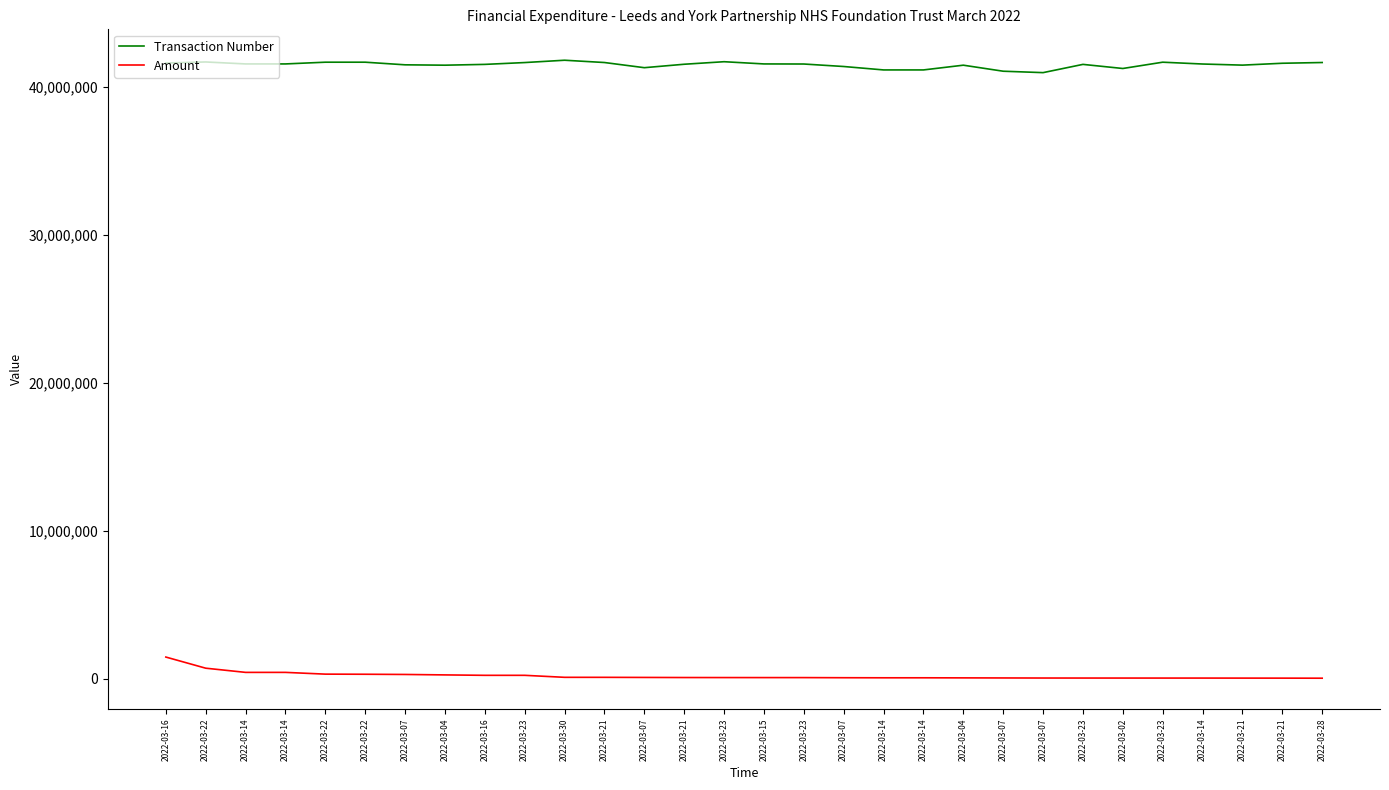

True or false: Transaction Number and Amount cross at least once.

False